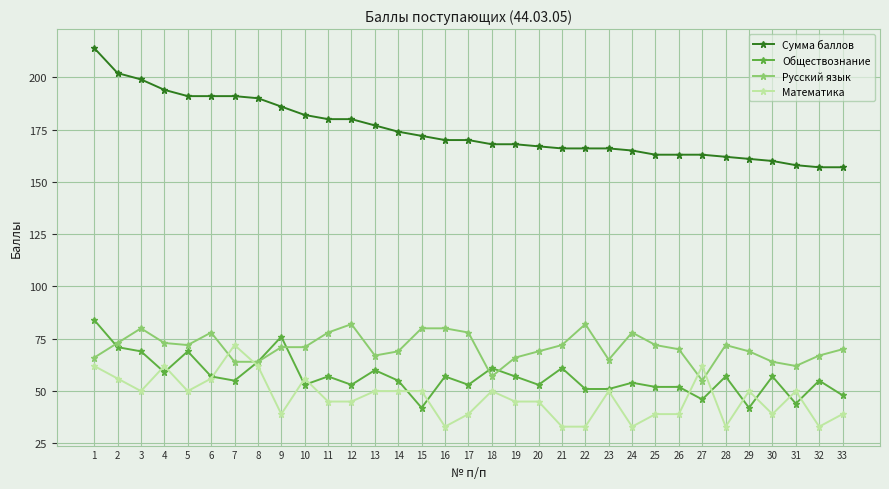

Where do Русский язык and Обществознание first cross each other?

1 and 2